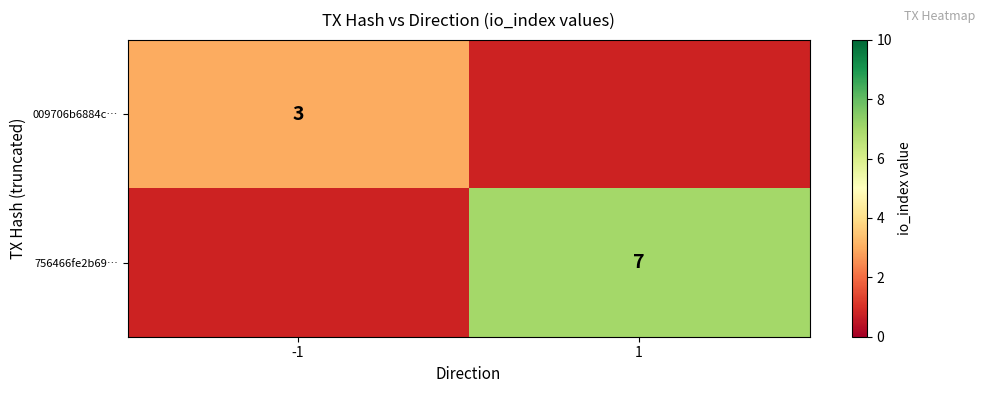

The value of 756466fe2b69… at 1 is 3. True or false?

False